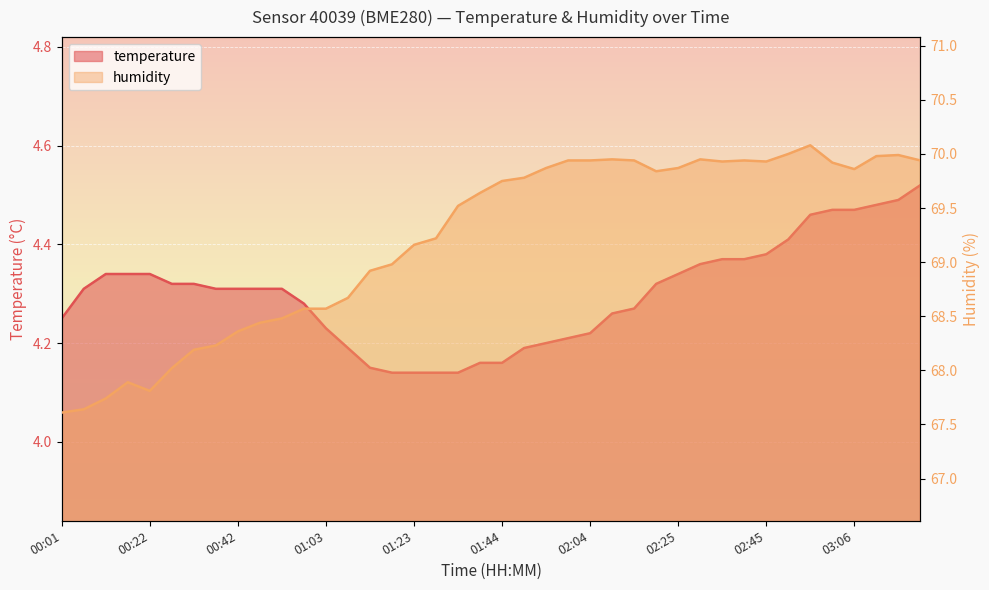

Rank the series at 01:08 from lowest to highest value.

temperature, humidity